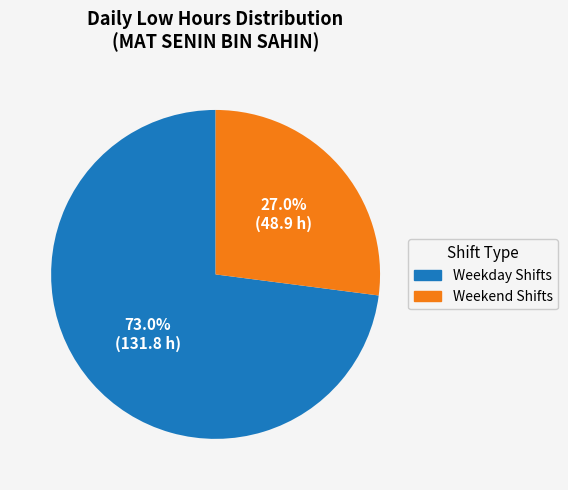

Which category has the biggest portion of the pie?

Weekday Shifts